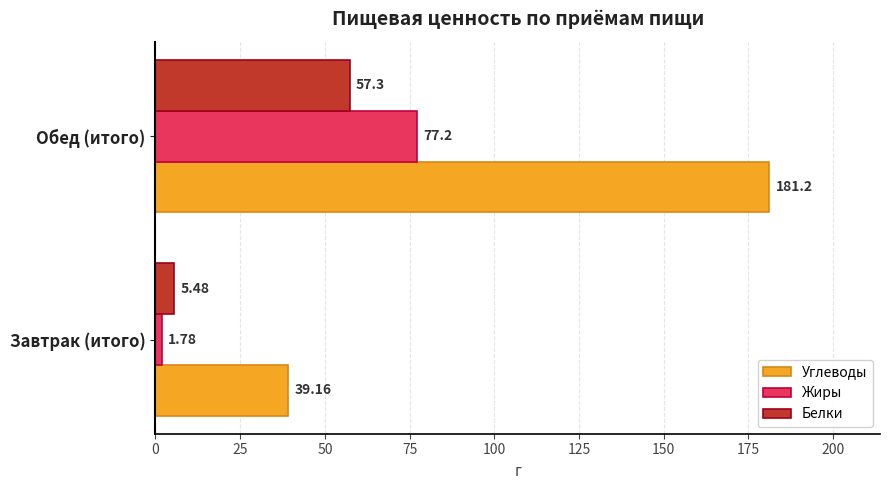

What is the sum of all Белки values?

62.8